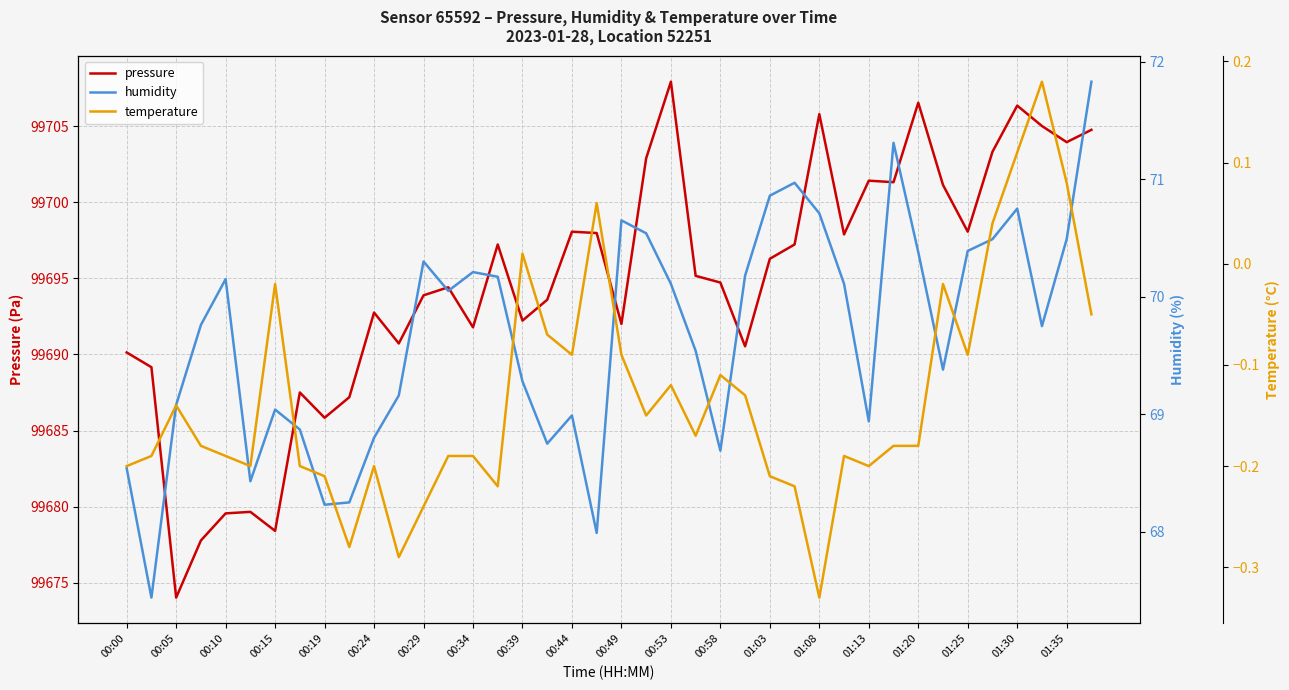

Which category has the highest value in the pressure series?

00:53